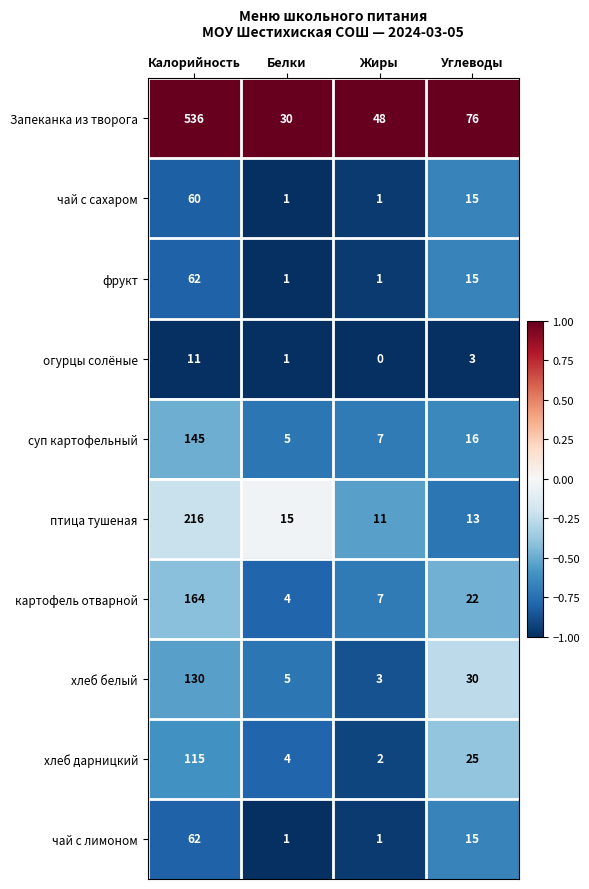

Which series changed the most between Жиры and Углеводы?

Запеканка из творога